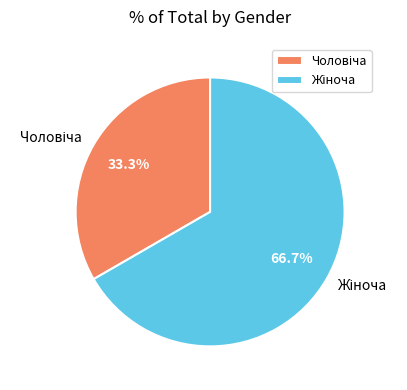

Count the number of slices in the pie.

2